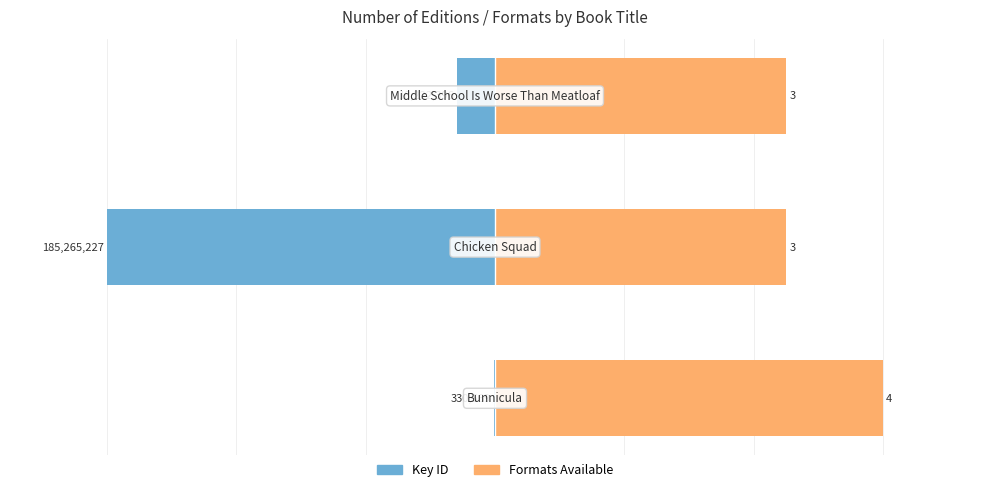

Reading left to right, what are all the values shown in this chart?

Key ID: 0=-0.1	1=-60.0	2=-5.9
Formats Available: 0=60.0	1=45.0	2=45.0